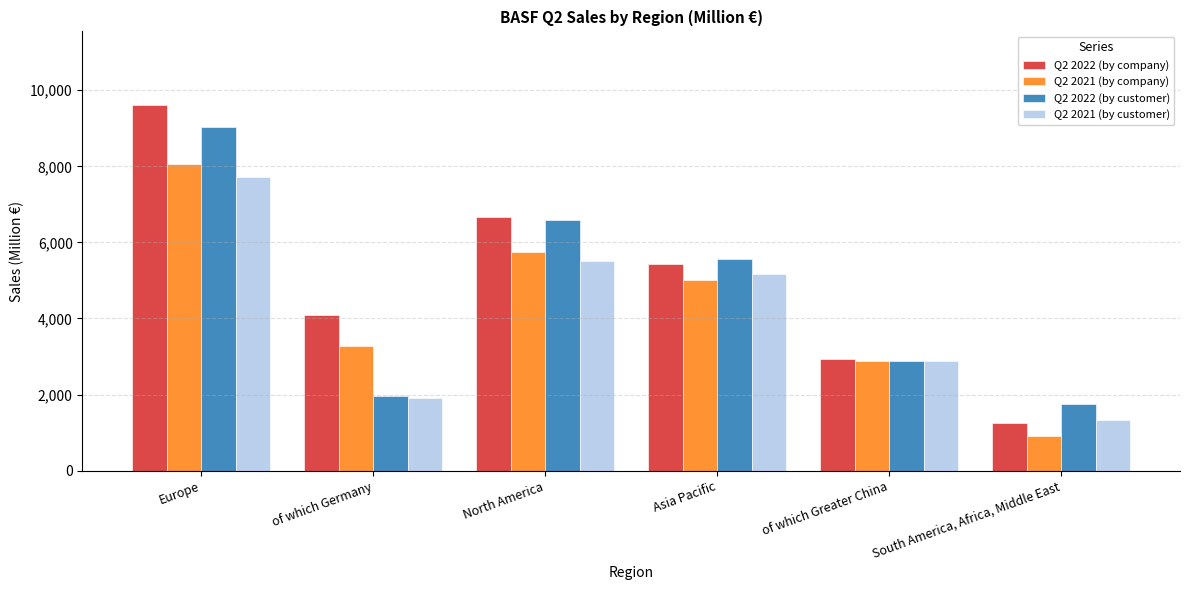

What is the minimum value shown in the chart?

921